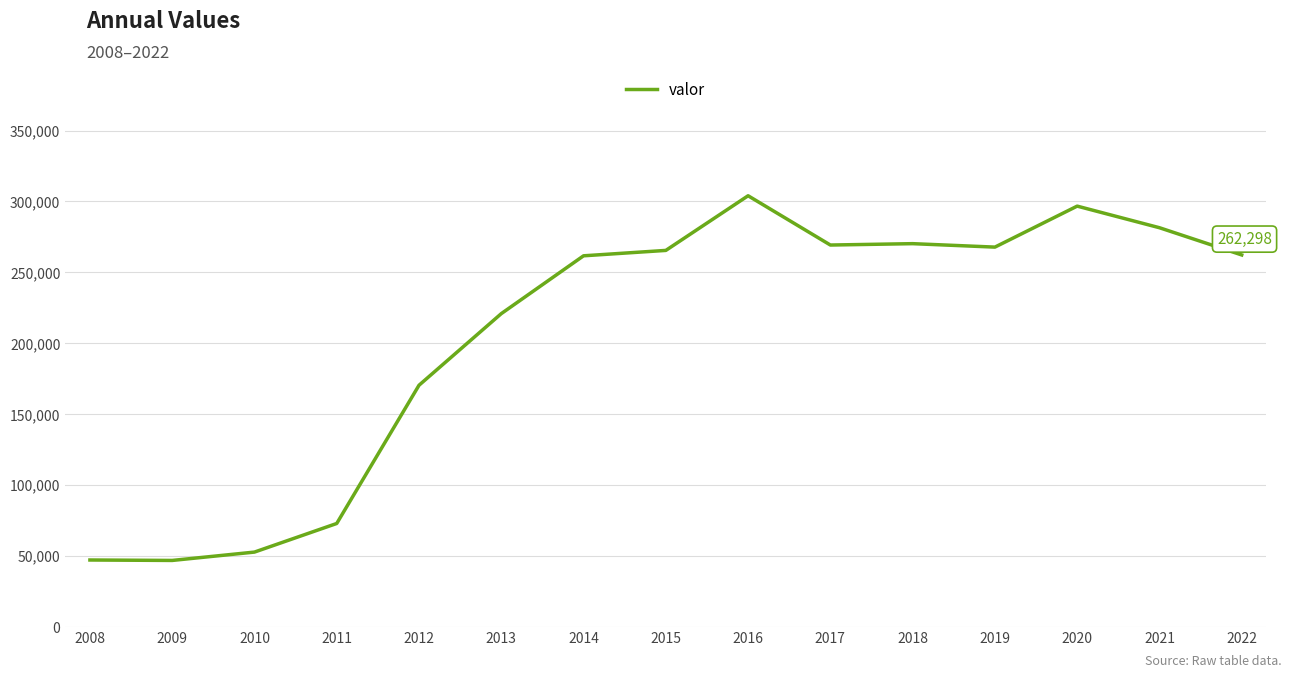

What is the difference between the second highest and minimum values?

249708